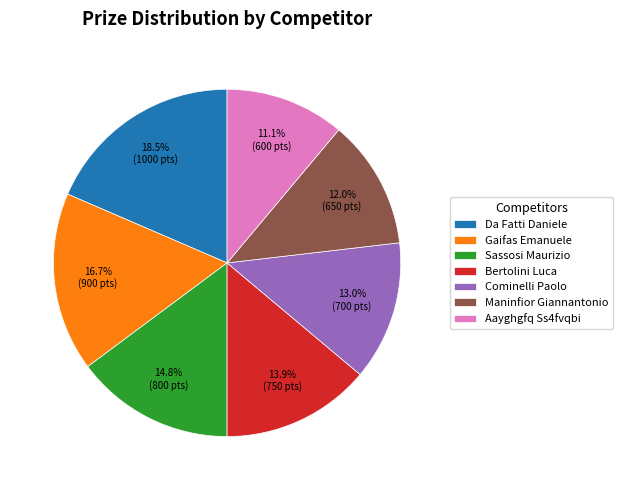

To the nearest percent, what is the average slice percentage?

14%